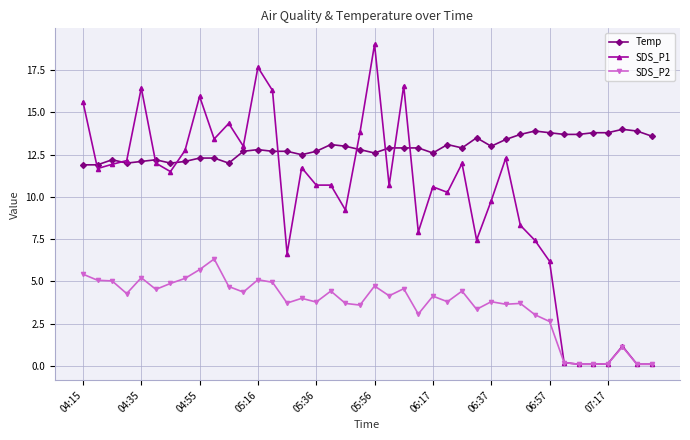

List the series in order of their peak value, lowest first.

SDS_P2, Temp, SDS_P1